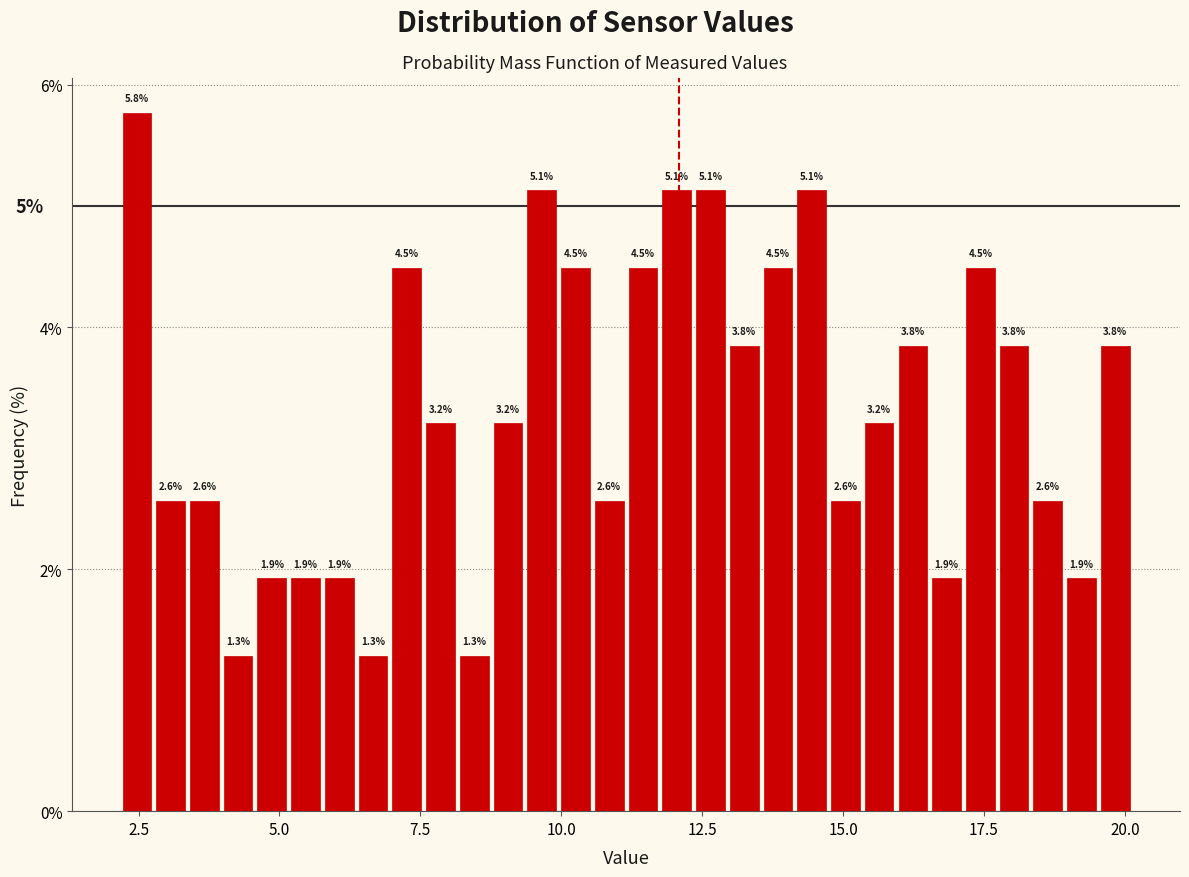

Around what value on the x-axis is the tallest bar? Give the approximate position of its centre, as read against the axis.

2.5